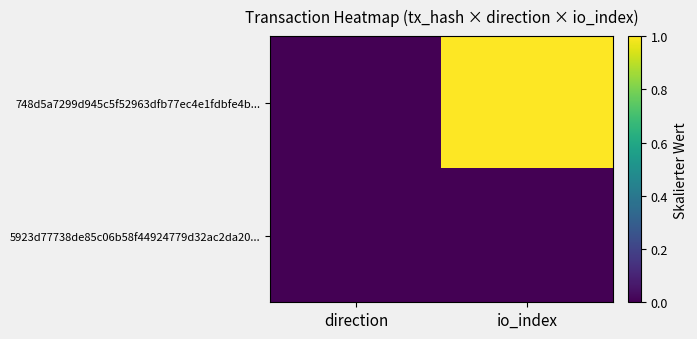

Which series has the largest total across all categories?

748d5a7299d945c5f52963dfb77ec4e1fdbfe4b...